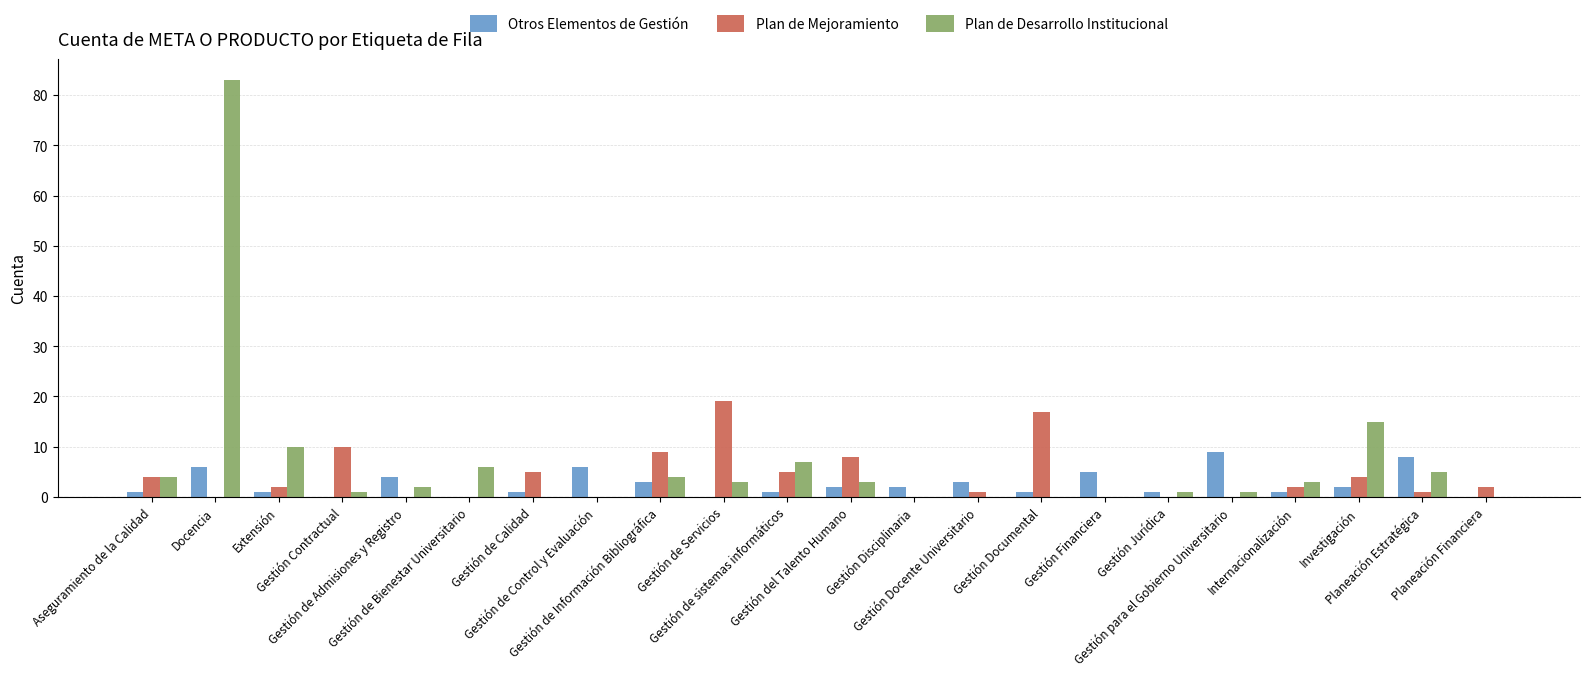

What is the maximum value for Plan de Mejoramiento?

19